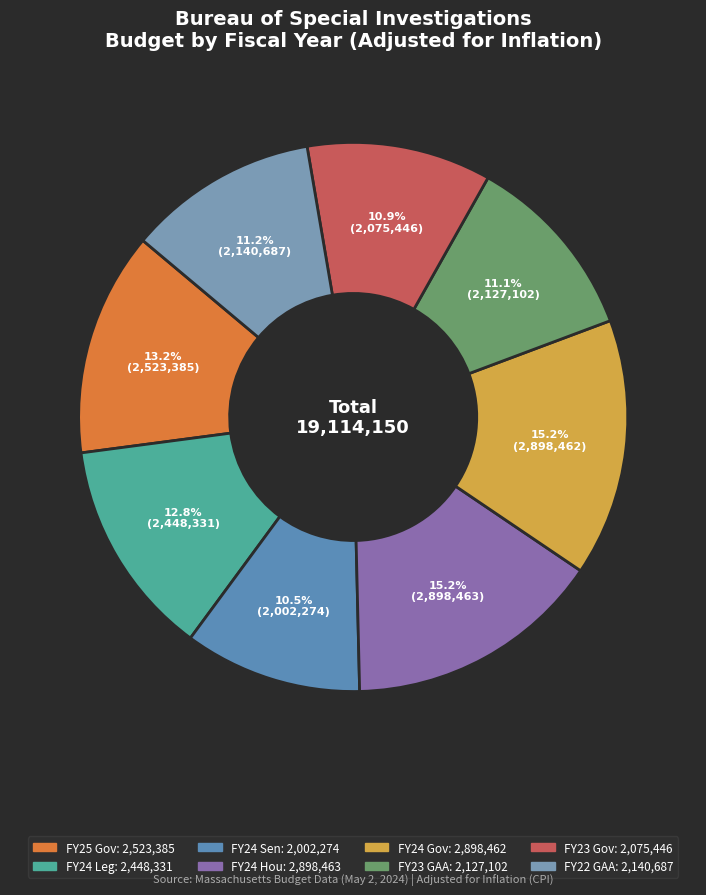

Does FY25 Gov account for over 50% of the chart?

No